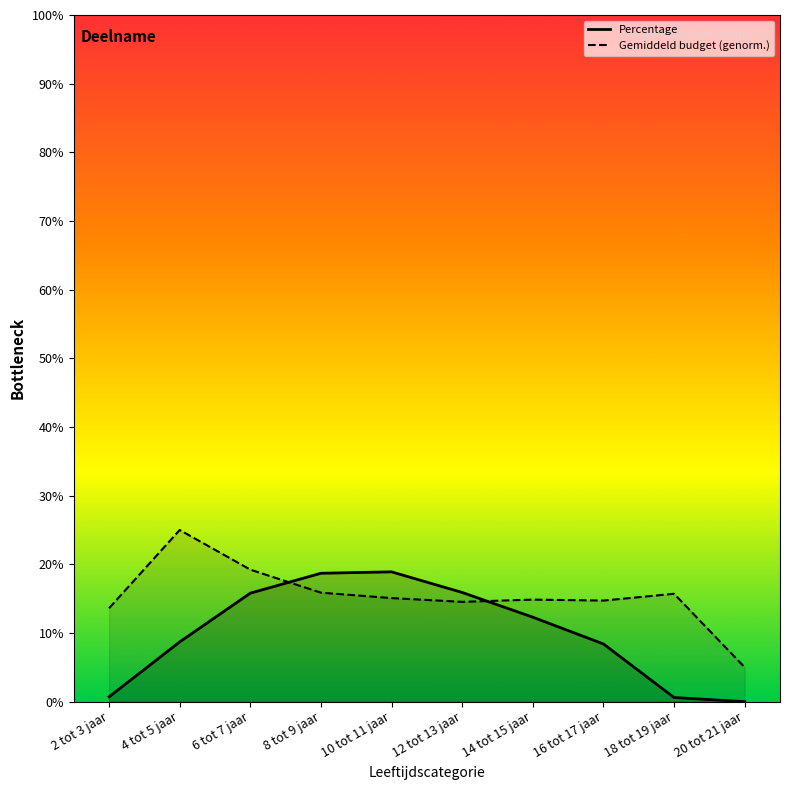

What is the spread (max minus min) of values at 16 tot 17 jaar?

6.3